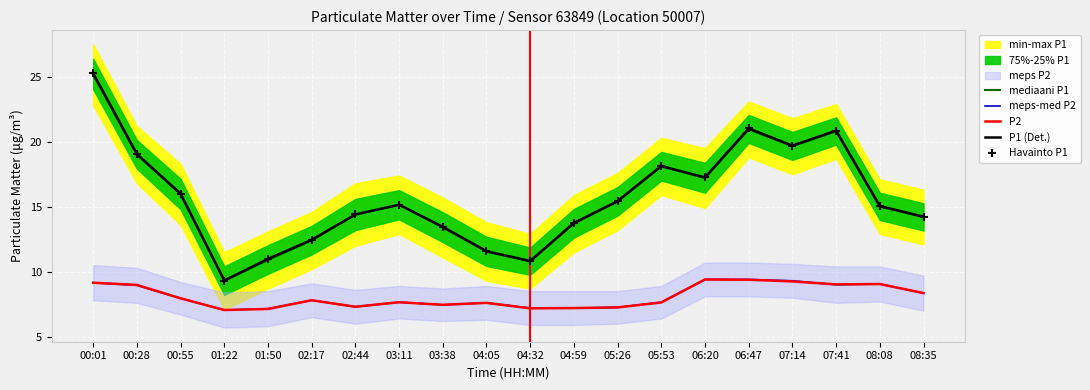

Which series has the widest spread of Y values?

P1 (Det.)